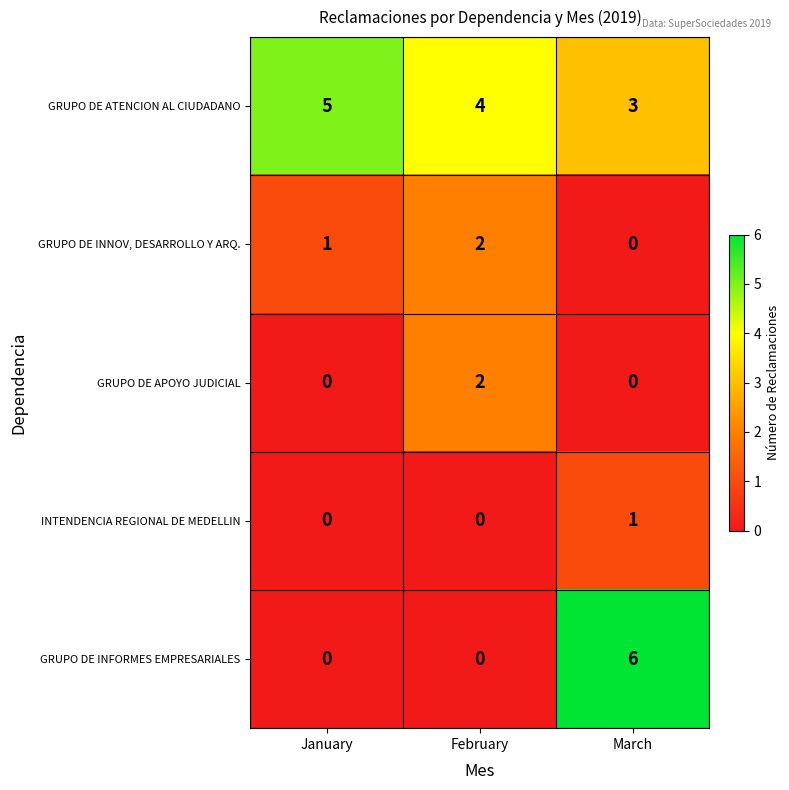

Which series has the largest total across all categories?

GRUPO DE ATENCION AL CIUDADANO